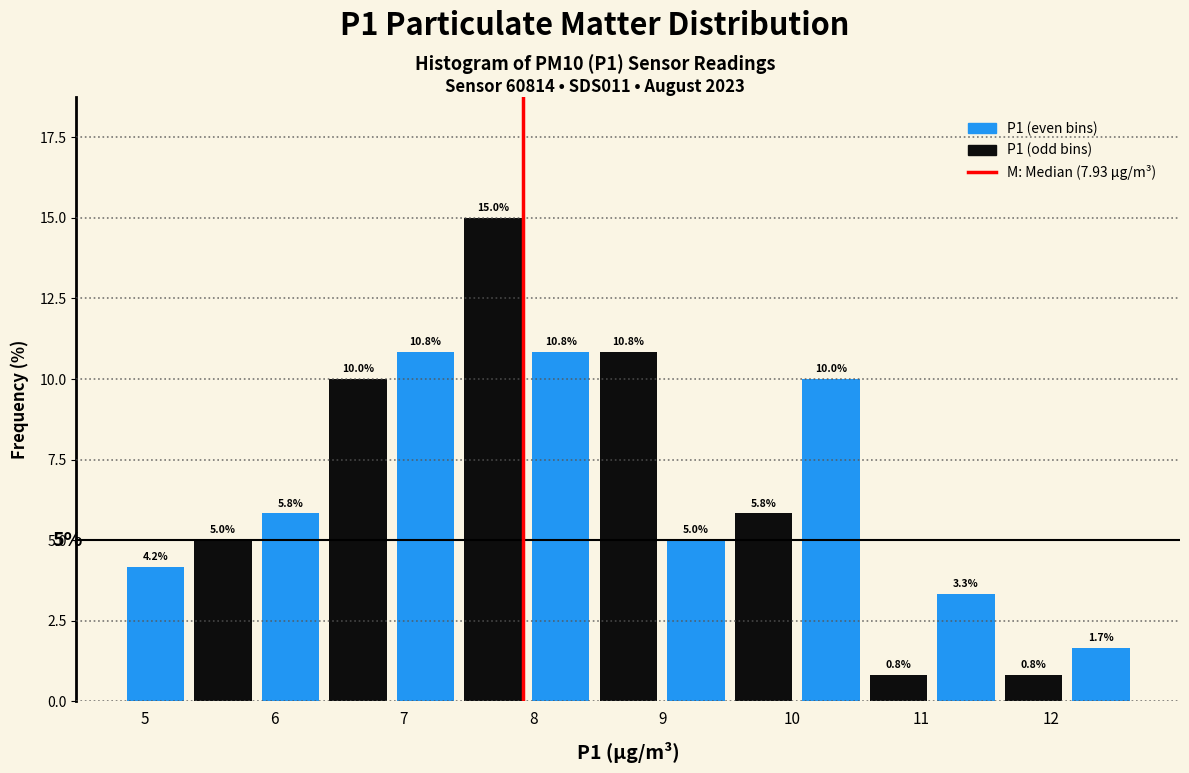

Reading left to right, list every bar in this chart as the range it spans on the x-axis followed by its height. The bar edges are not printed on the chart, so give them approximately, as read against the axis.

4.8 to 5.3: 4.2
5.3 to 5.9: 5.0
5.9 to 6.4: 5.8
6.4 to 6.9: 10.0
6.9 to 7.4: 10.8
7.4 to 8.0: 15.0
8.0 to 8.5: 10.8
8.5 to 9.0: 10.8
9.0 to 9.5: 5.0
9.5 to 10.0: 5.8
10.0 to 10.6: 10.0
10.6 to 11.1: 0.8
11.1 to 11.6: 3.3
11.6 to 12.1: 0.8
12.1 to 12.7: 1.7